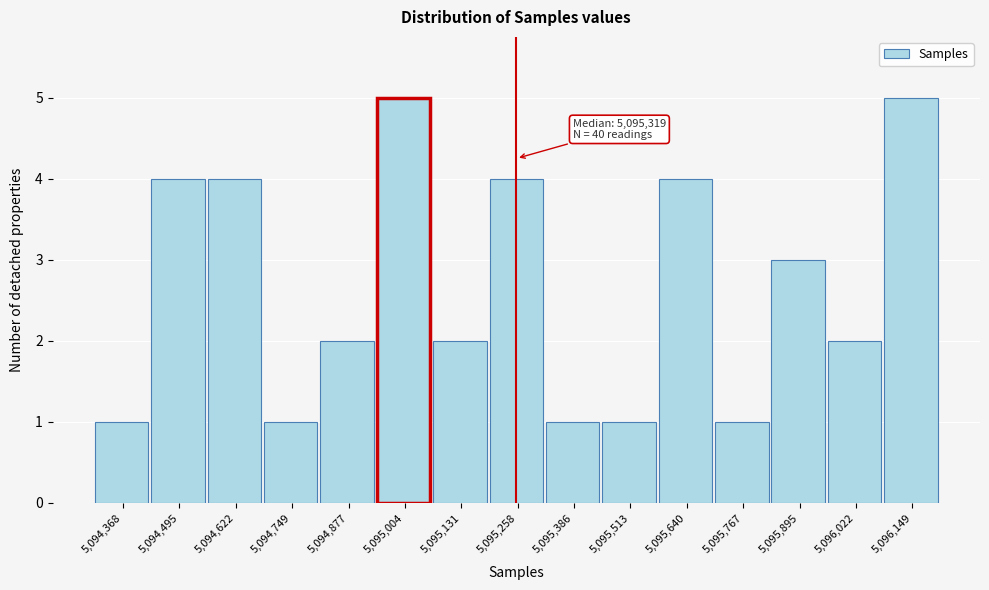

Reading left to right, extract all data points from this chart.

1	4	4	1	2	5	2	4	1	1	4	1	3	2	5